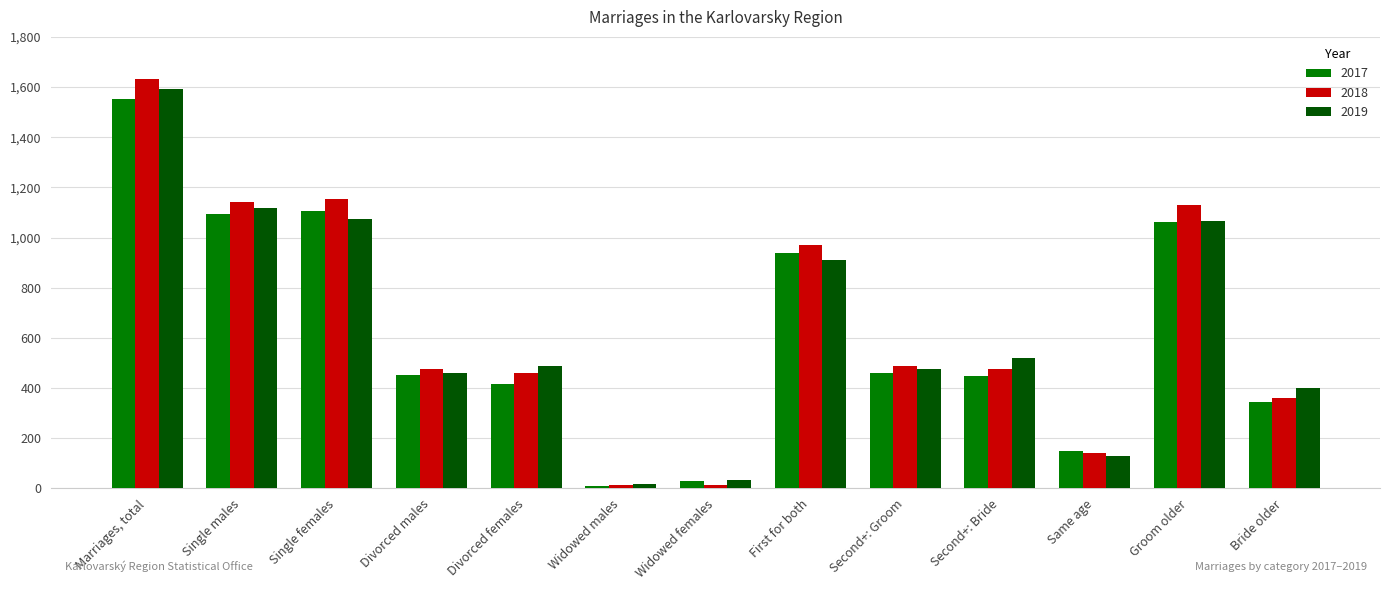

The value of 2018 at First for both is 970. True or false?

True